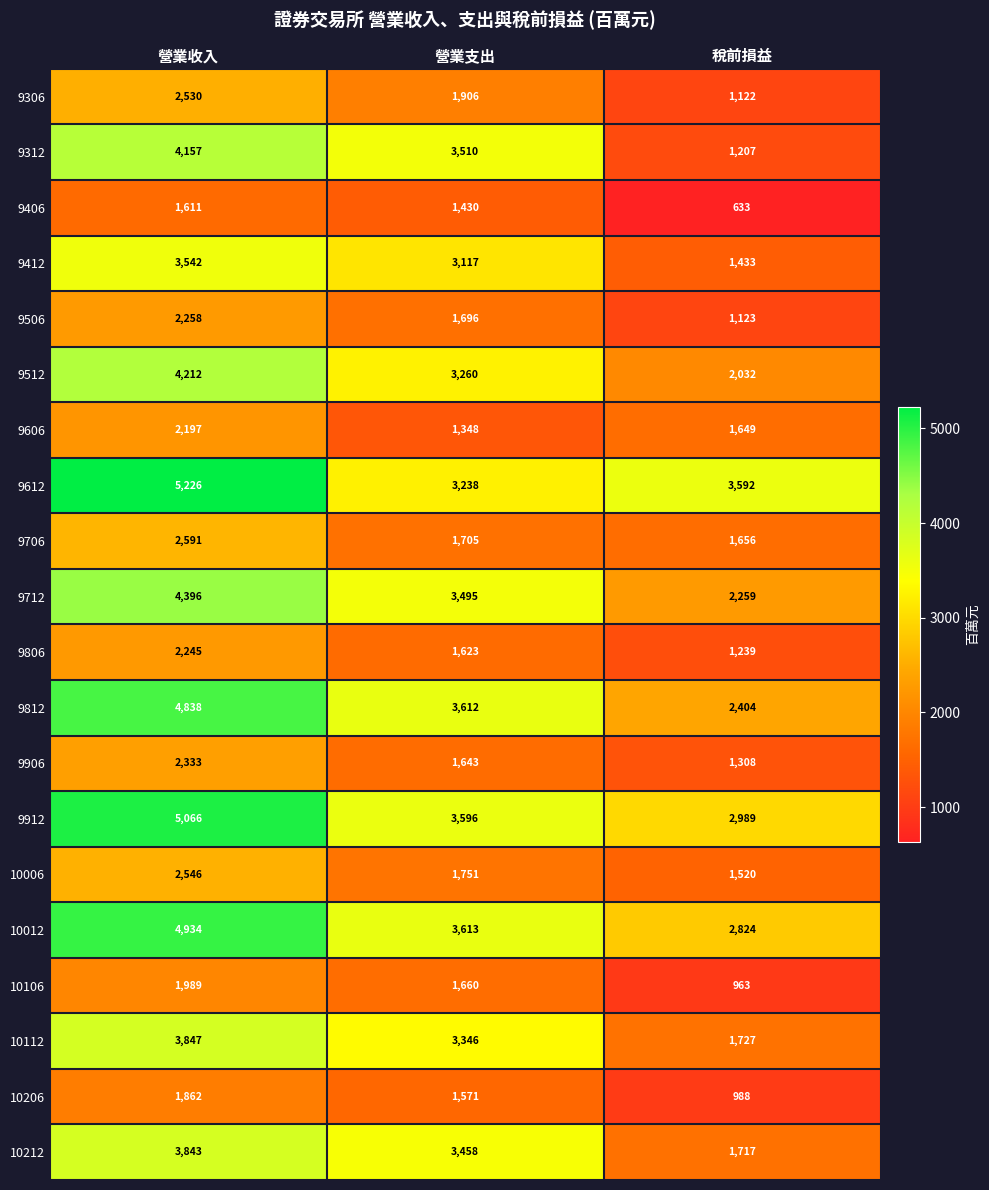

Count the number of data series in this chart.

20